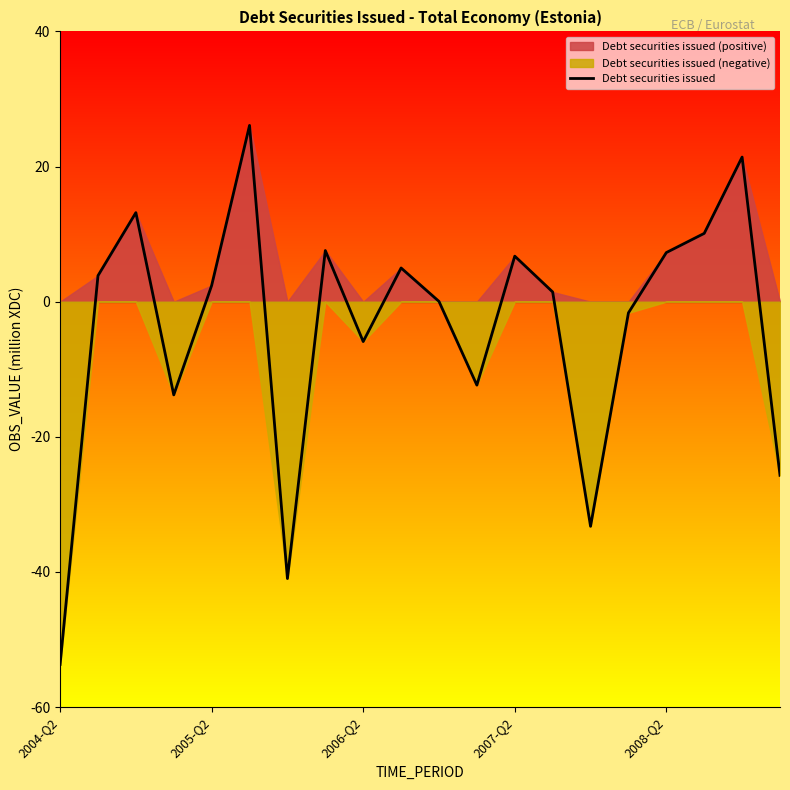

What is the value of the 10th point from the left?

5.0